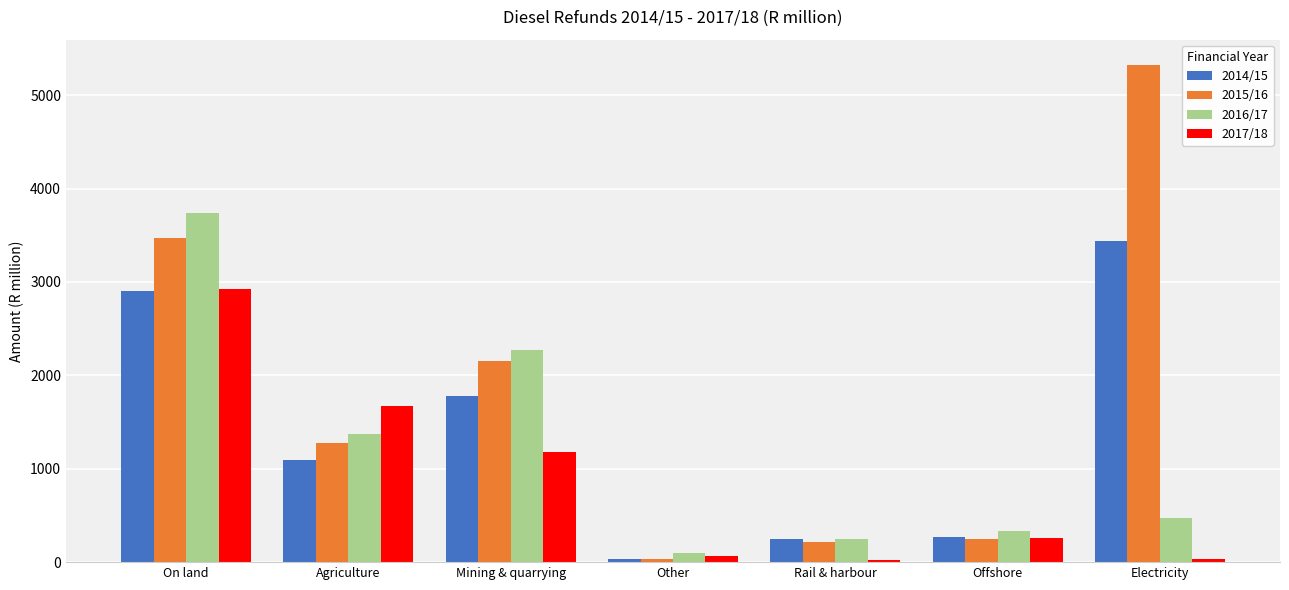

What is the label of the 6th bar from the left?

Offshore